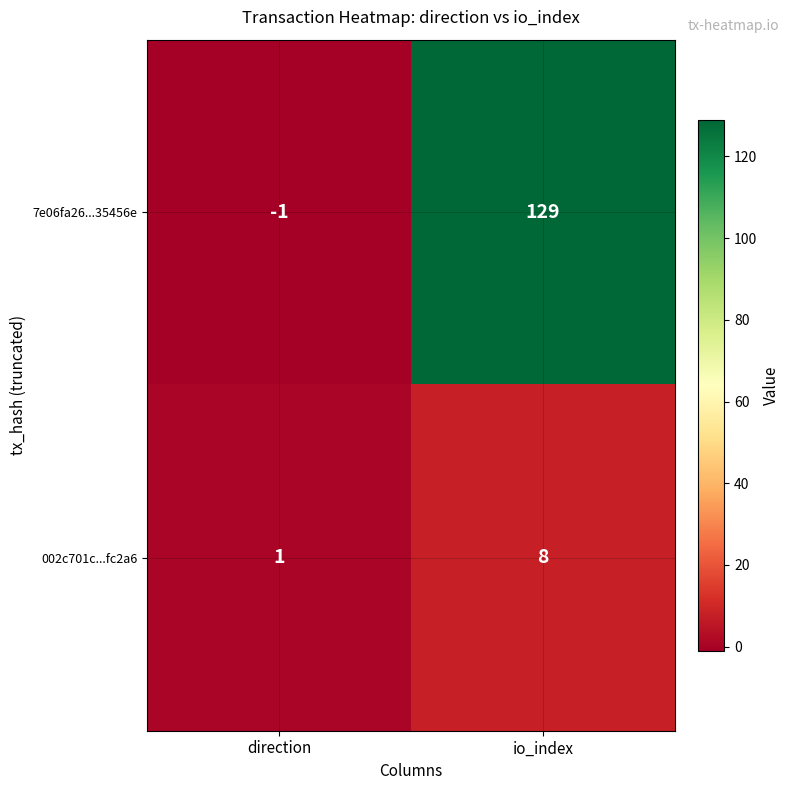

True or false: 7e06fa26...35456e has a value of 42 at io_index.

False